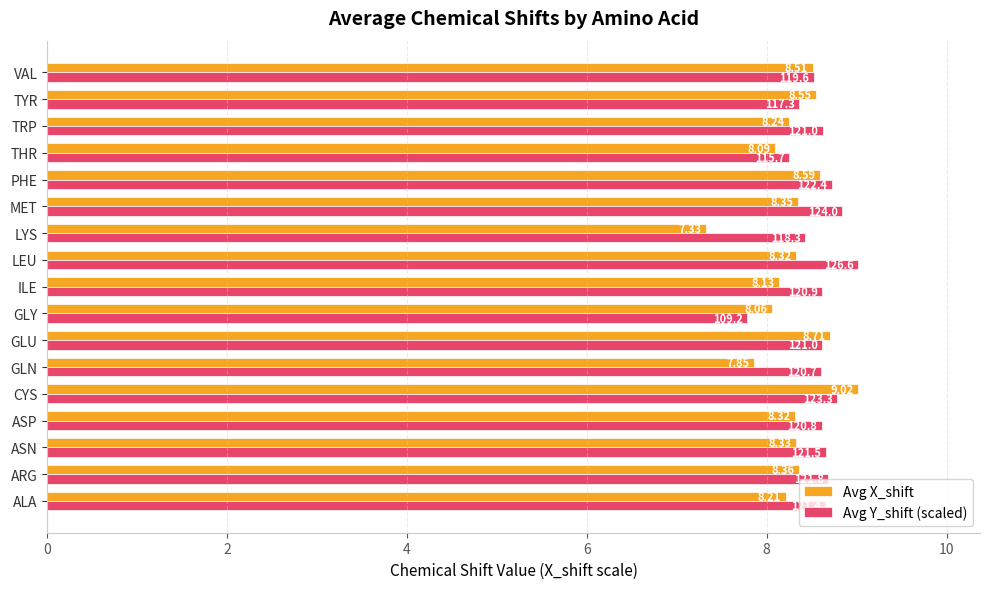

What is the difference between the maximum and minimum values in the Avg Y_shift (scaled) series?

1.2